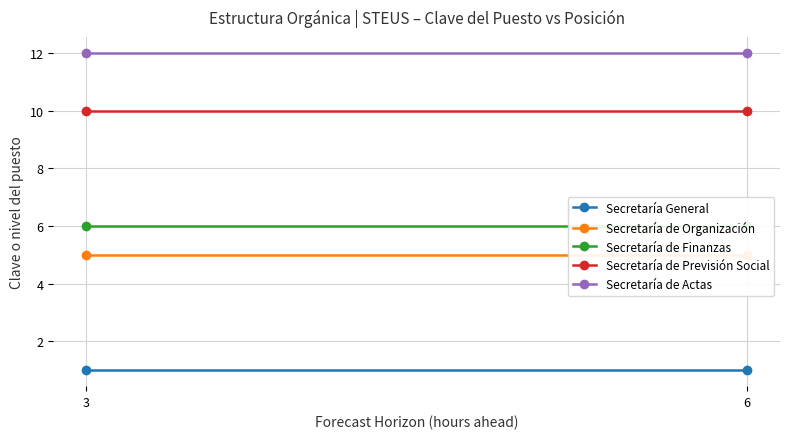

At how many categories does at least one series exceed 1?

2